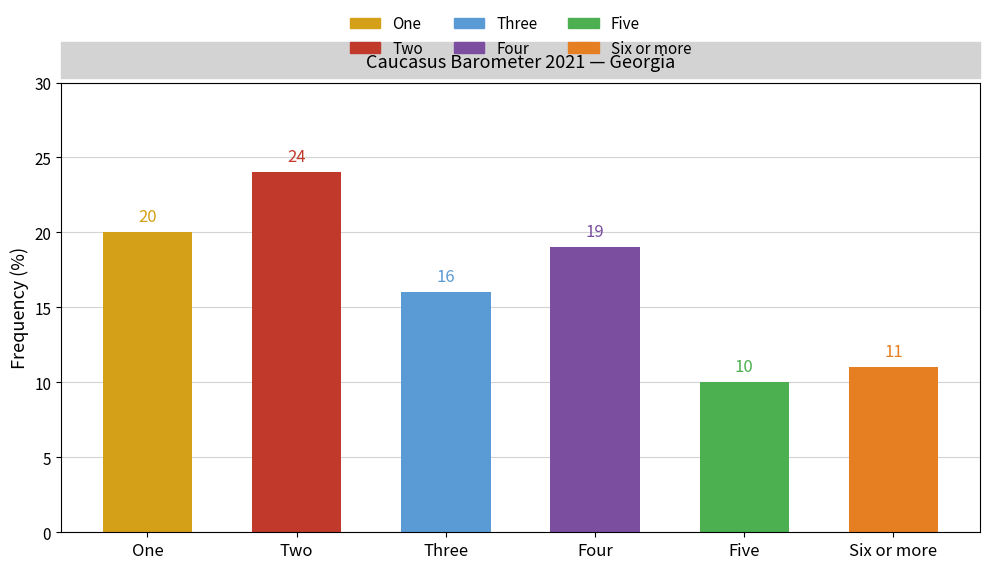

How many series are shown in this chart?

1